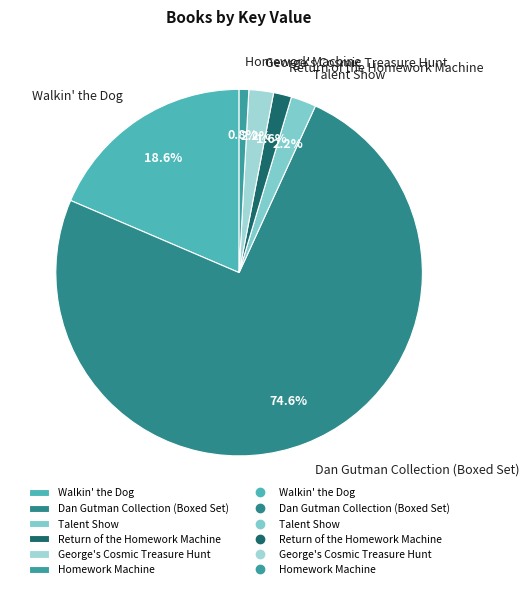

Is Dan Gutman Collection (Boxed Set) the majority of the pie?

Yes